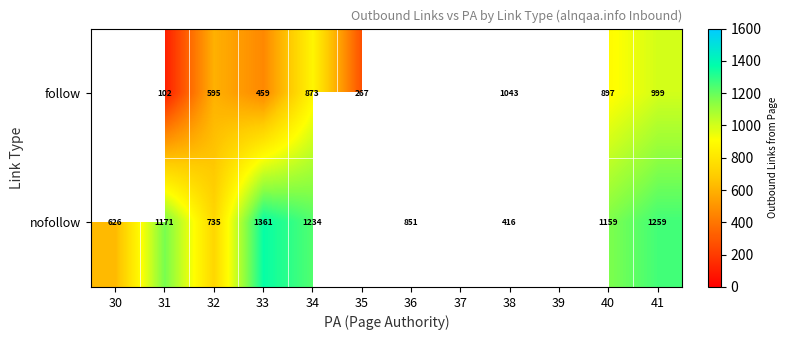

Rank the series at 38 from lowest to highest value.

nofollow, follow